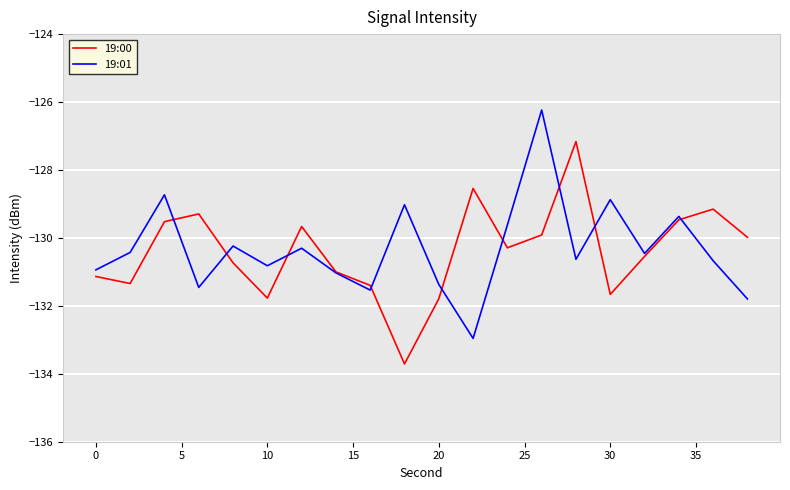

What is the lowest value of the 19:00 series?

-133.7